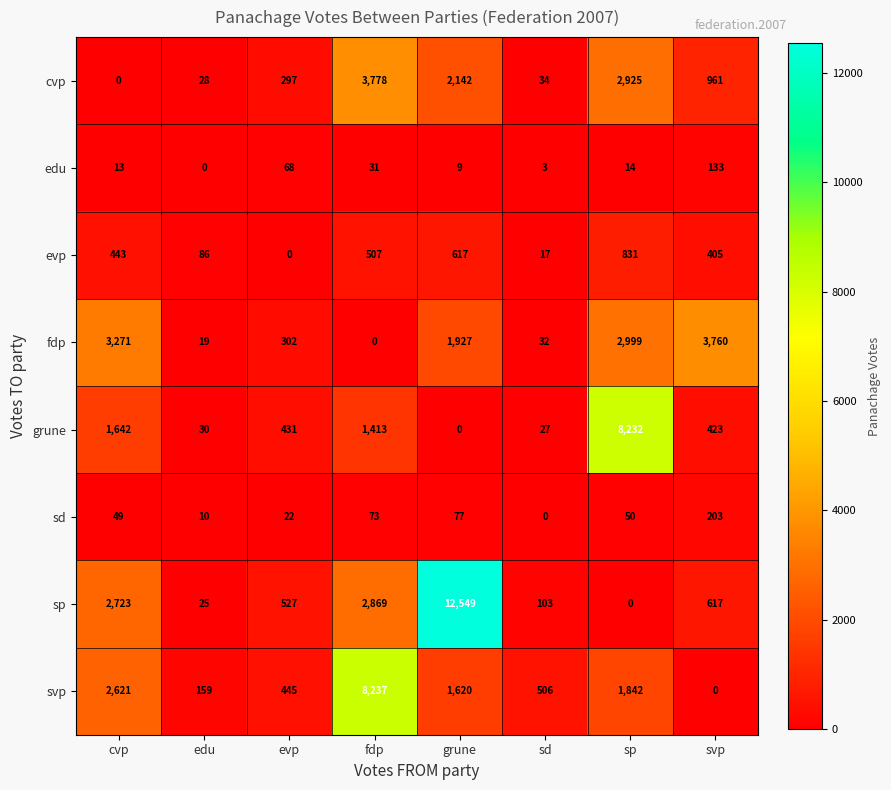

How many distinct data groups are displayed?

8